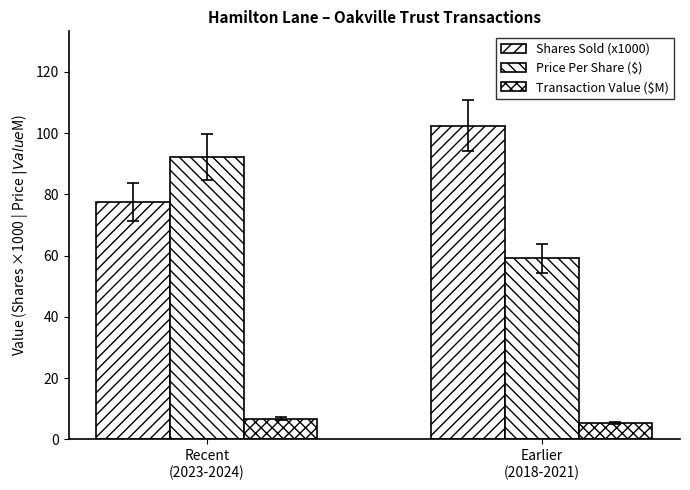

What is the label of the 1st bar from the right?

Earlier
(2018-2021)